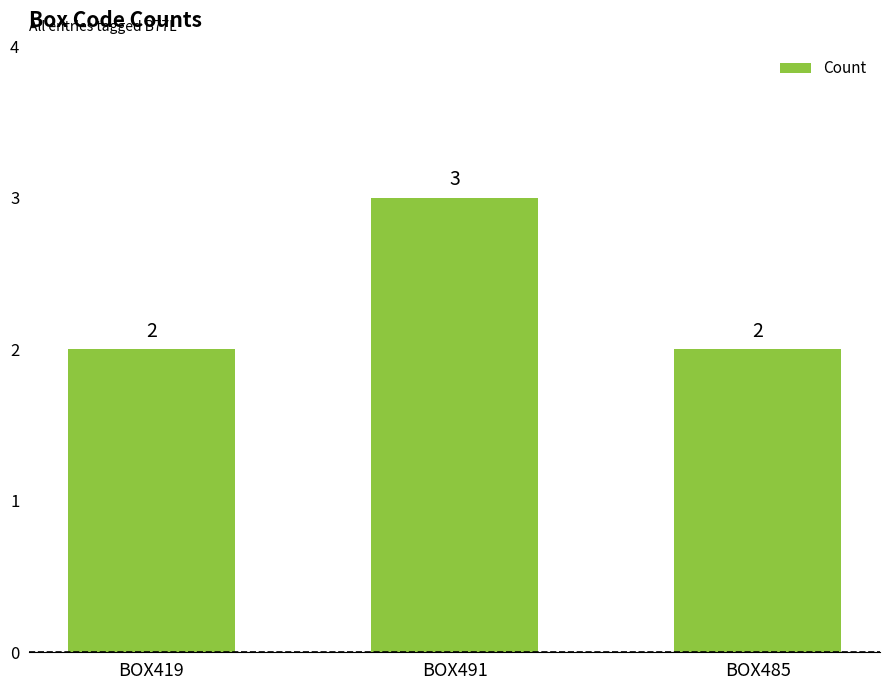

What is the label of the 1st bar from the left?

BOX419